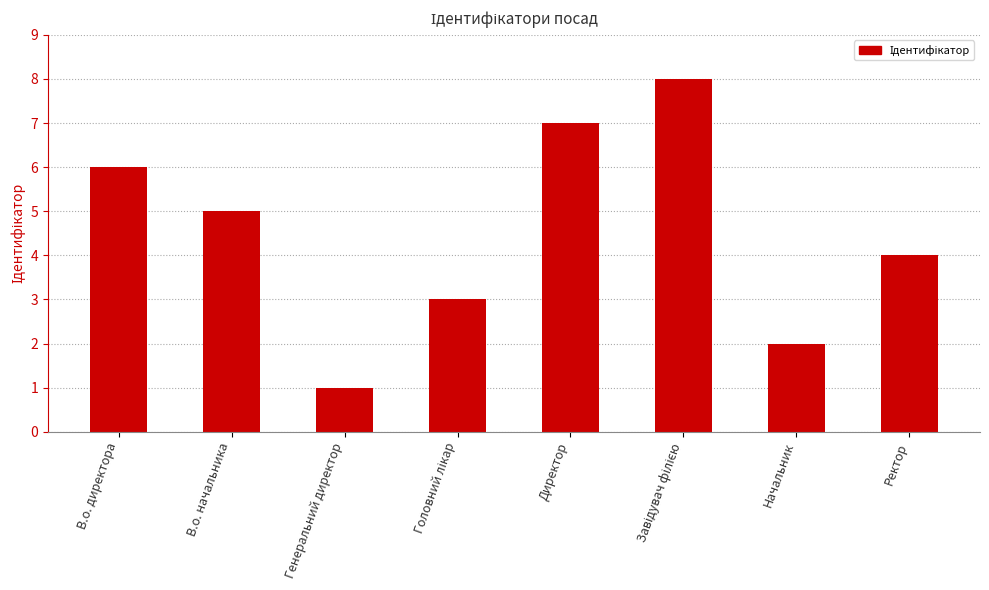

At which label is the value closest to 4?

Ректор